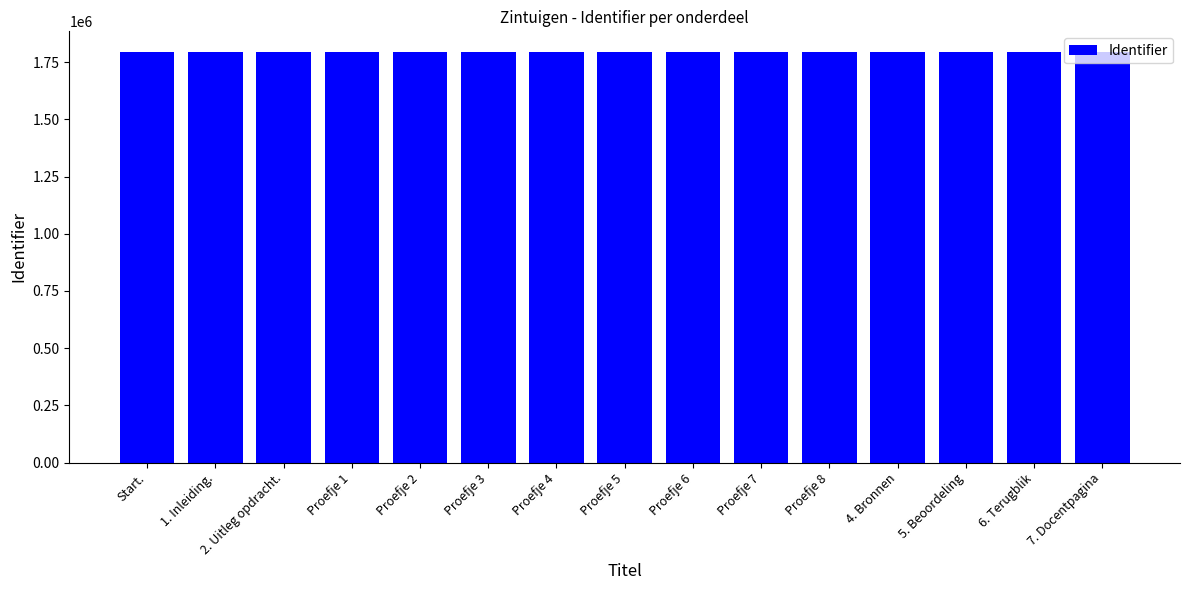

Count the number of categories in the chart.

15